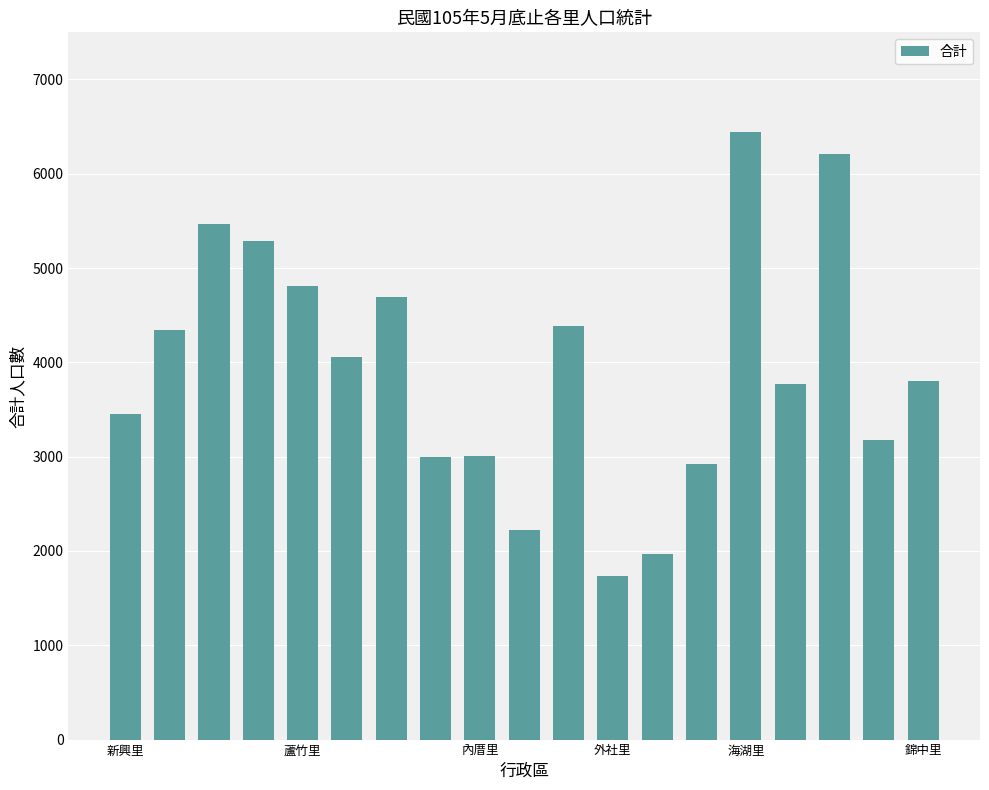

How many data points does each series have?

19